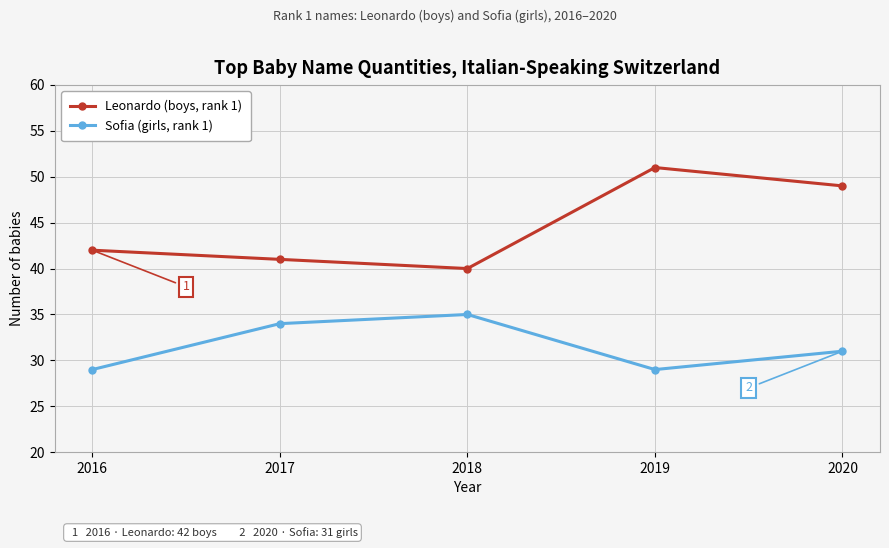

In Leonardo (boys, rank 1), how many points are higher than both neighbors (excluding endpoints)?

1